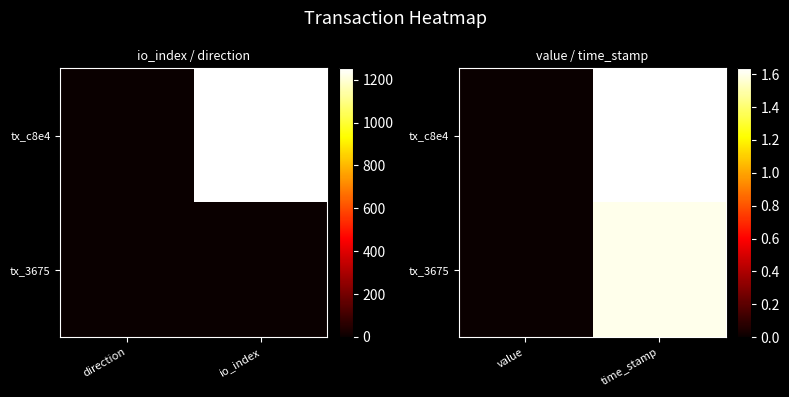

At which category does the chart reach its peak across all series?

time_stamp